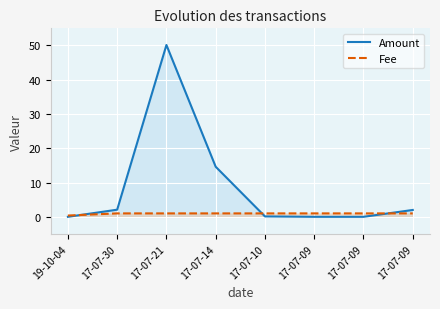

Which series changed the most between 17-07-09 and 17-07-09?

Amount